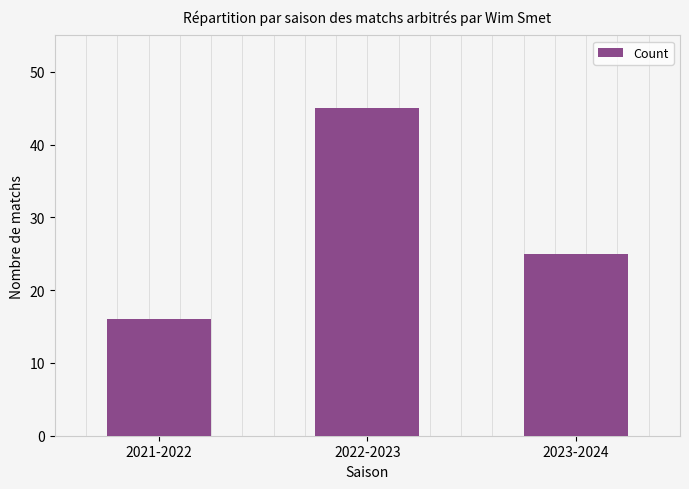

Are the bars grouped side by side (vs. stacked)?

No